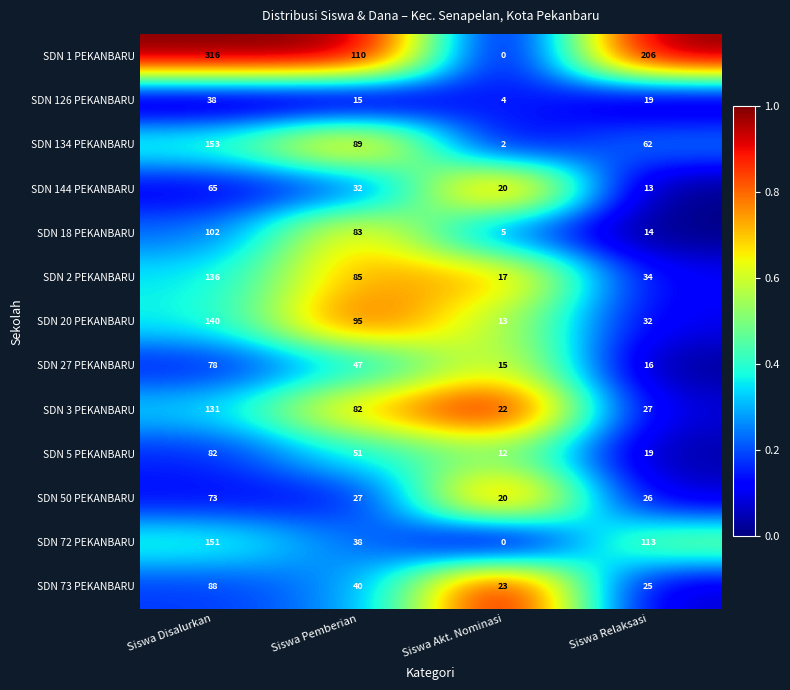

Is it true that SDN 73 PEKANBARU equals 88 at Siswa Disalurkan?

True